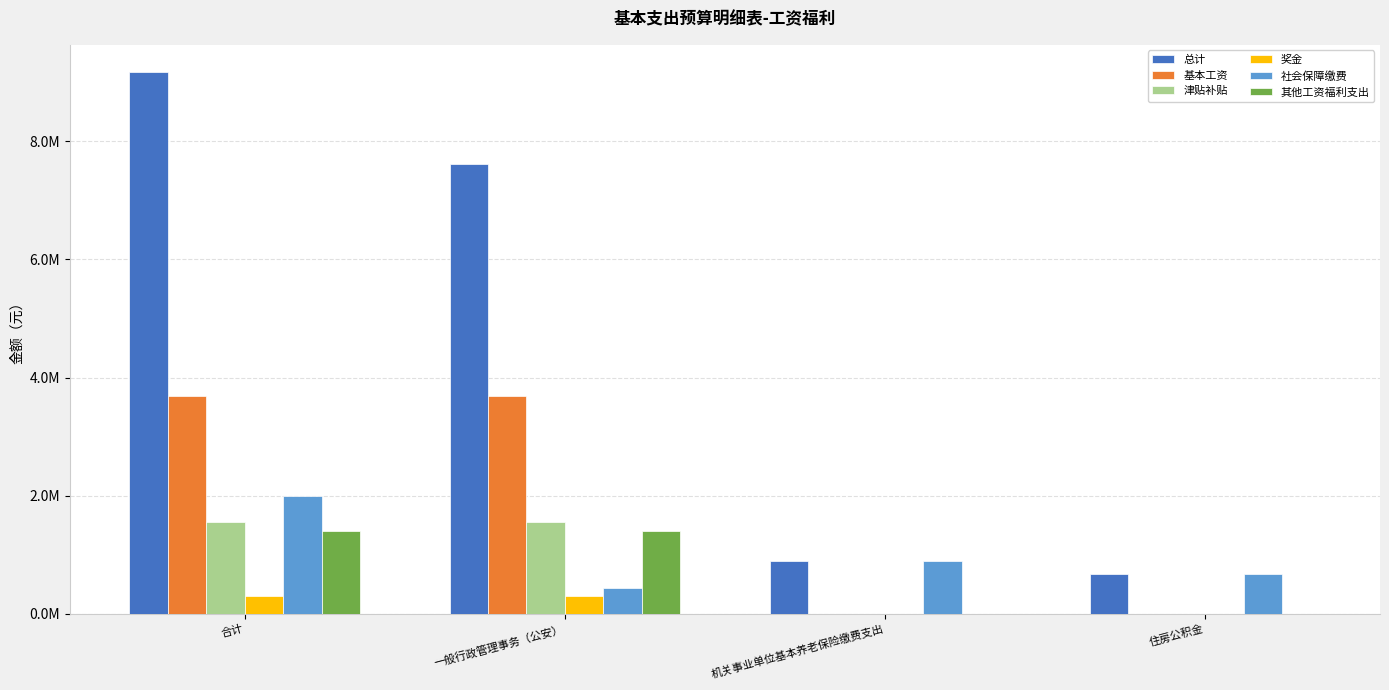

What are all the series names shown in the legend?

总计, 基本工资, 津贴补贴, 奖金, 社会保障缴费, 其他工资福利支出